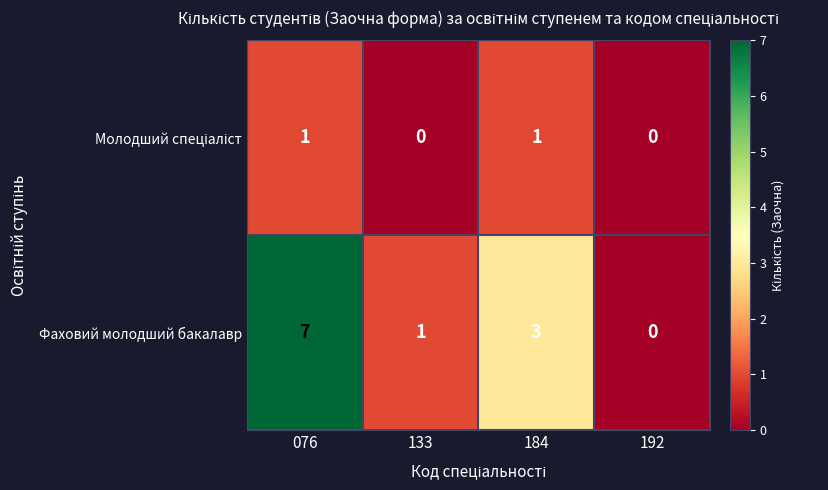

Which series has the widest spread of values?

Фаховий молодший бакалавр